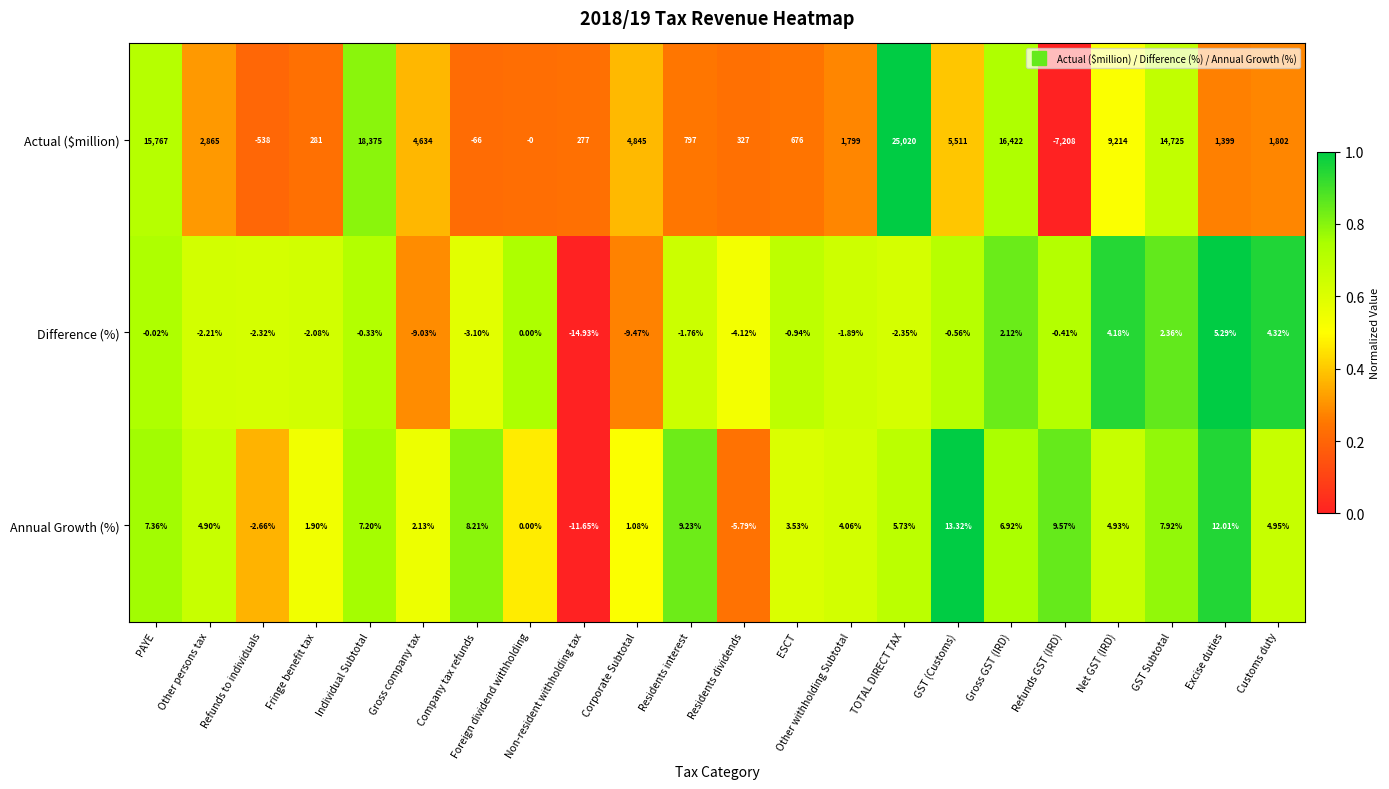

Rank the series at GST Subtotal from highest to lowest value.

Actual ($million), Annual Growth (%), Difference (%)